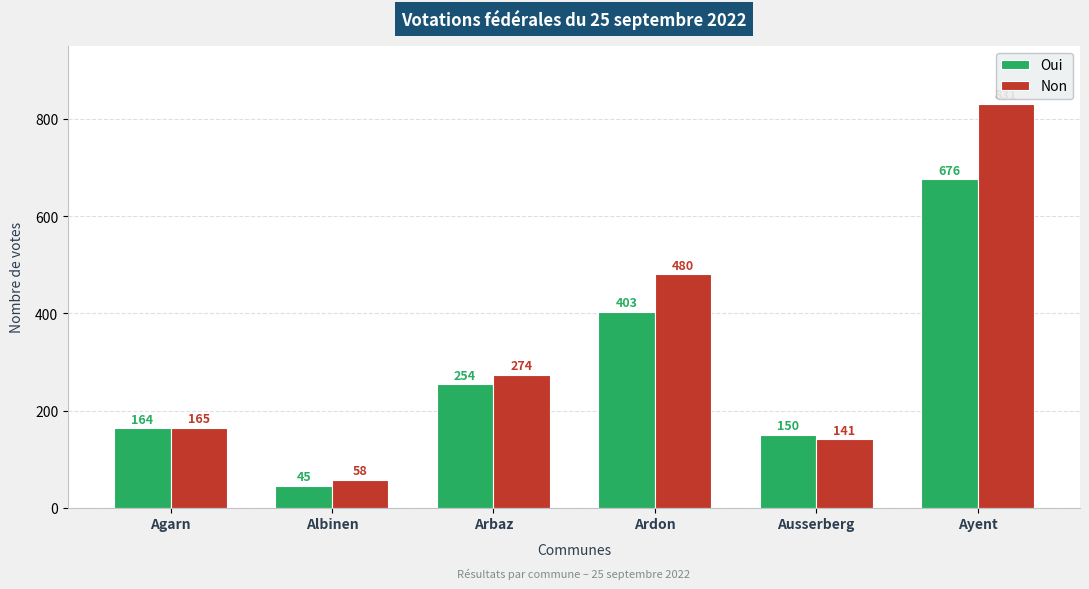

How many series are shown in this chart?

2